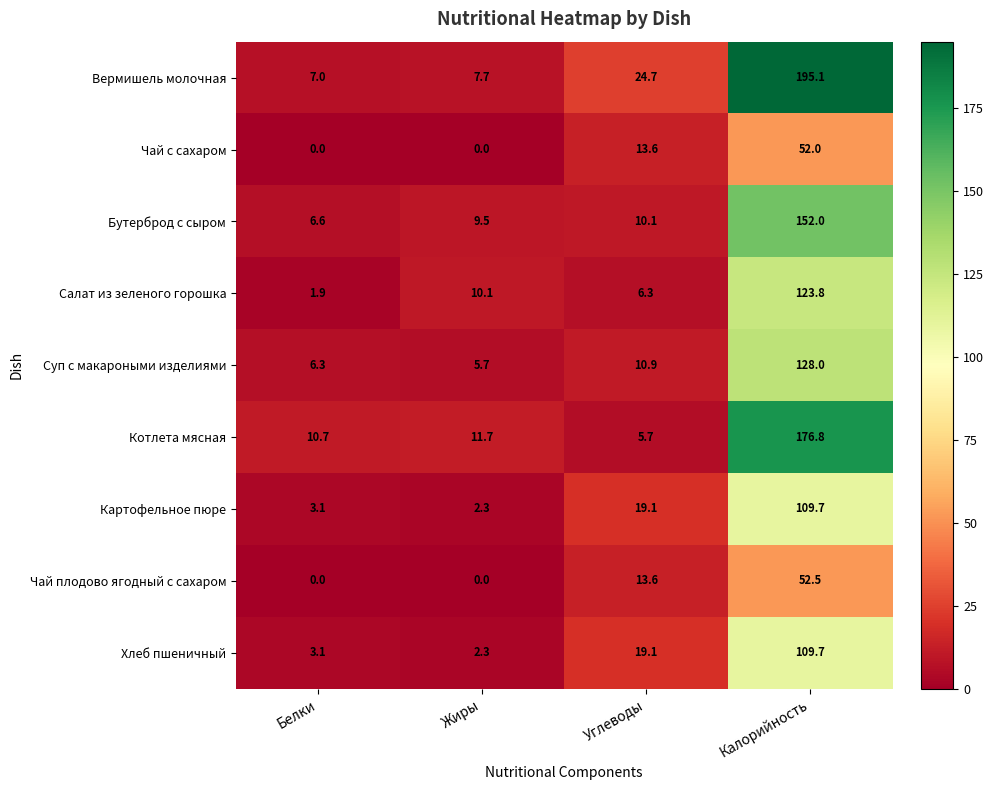

Is it true that Чай плодово ягодный с сахаром equals 0.0 at Белки?

True